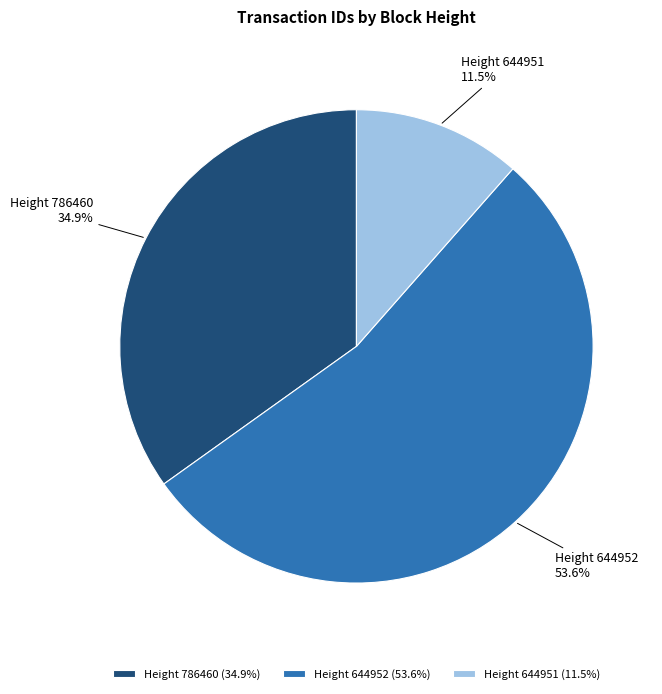

What is the ratio of the value at Height 786460 (34.9%) to the value at Height 644951 (11.5%)?

3.0